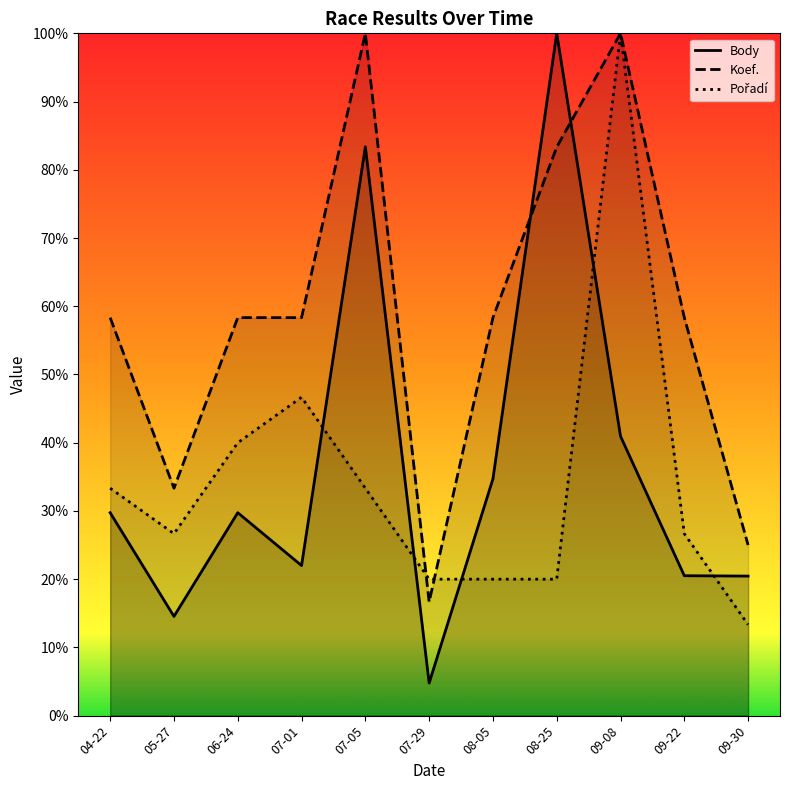

The value of Pořadí at 04-22 is 0.3. True or false?

True